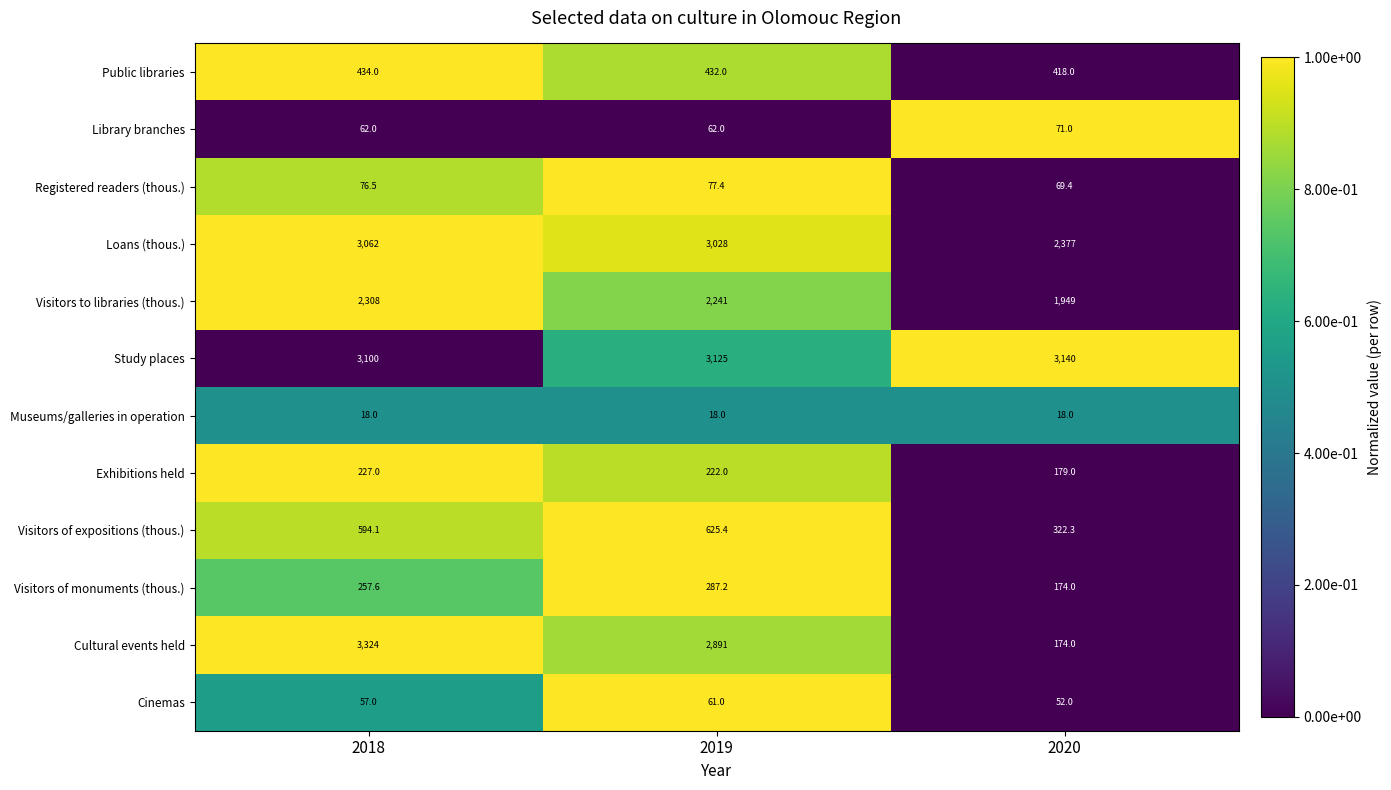

Which series has the widest spread of values?

Cultural events held